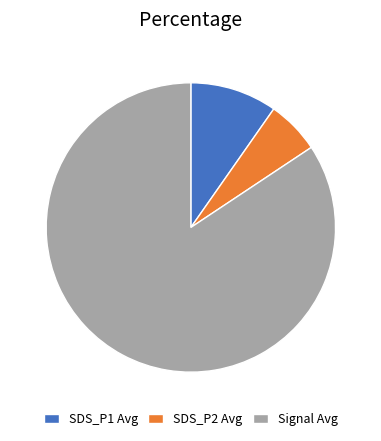

What is the ratio of the value at SDS_P2 Avg to the value at SDS_P1 Avg?

0.6